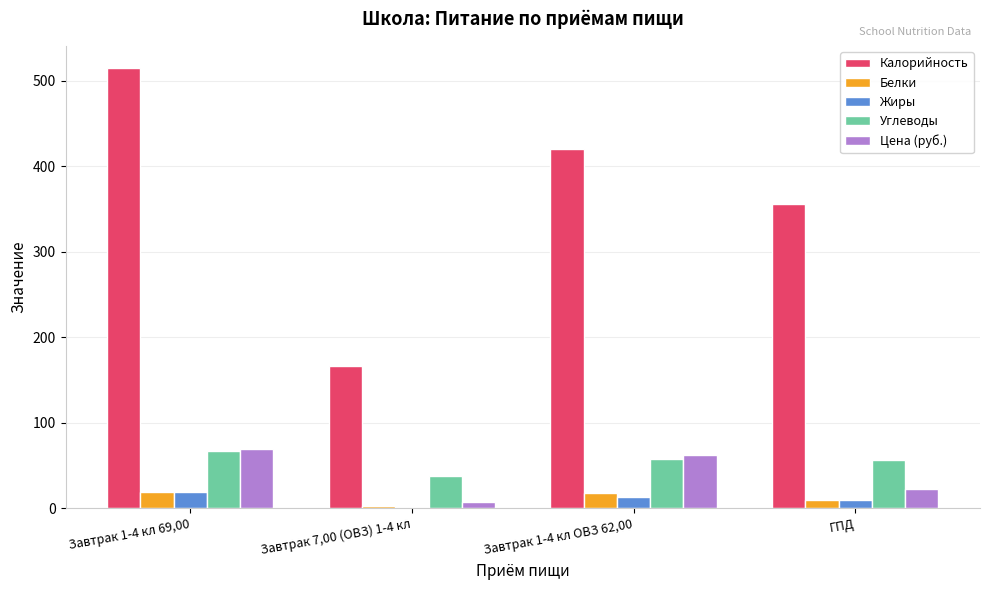

Which series changed the most between Завтрак 1-4 кл 69,00 and ГПД?

Калорийность